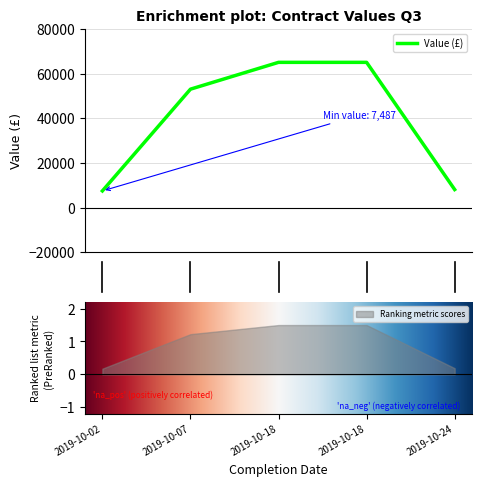

At which category does the chart reach its minimum across all series?

2019-10-02